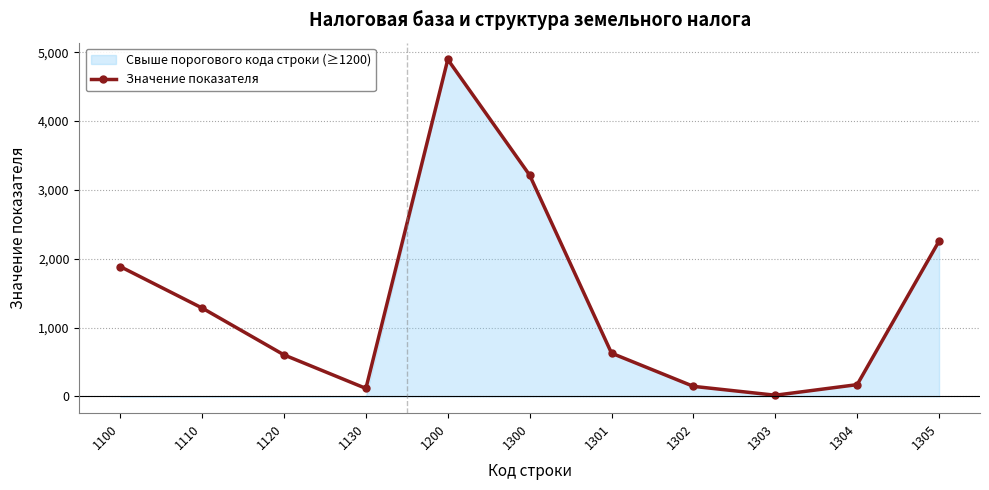

Where is the first local minimum?

1130